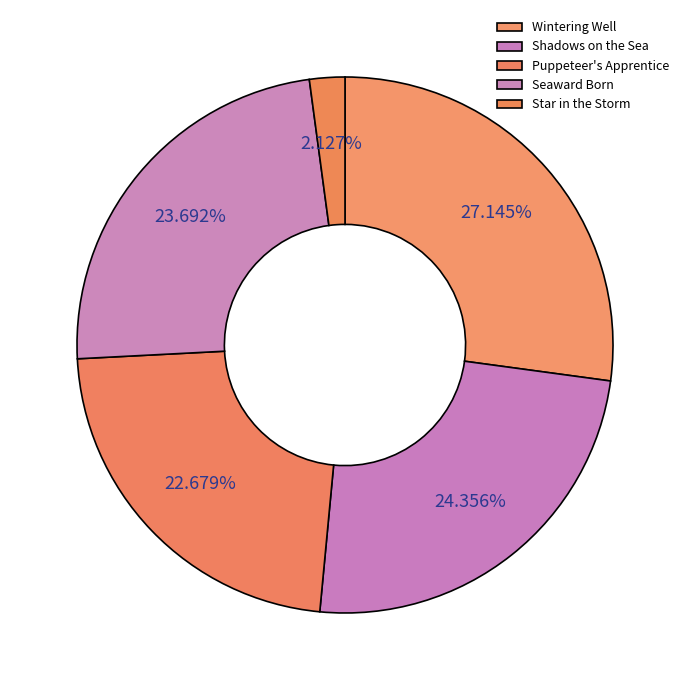

Which slice is the smallest?

Star in the Storm